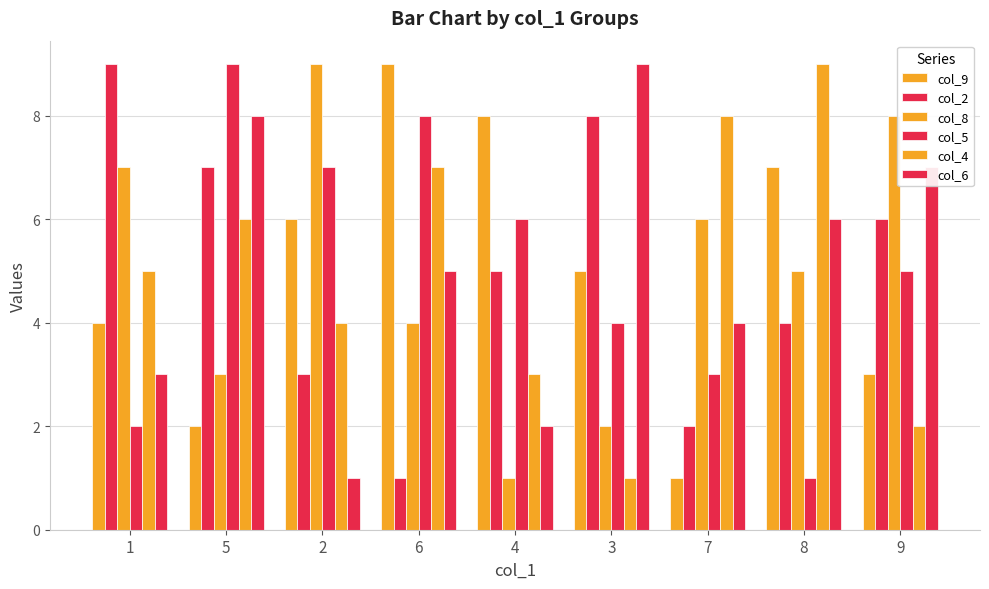

Rank the series at 8 from highest to lowest value.

col_4, col_9, col_6, col_8, col_2, col_5